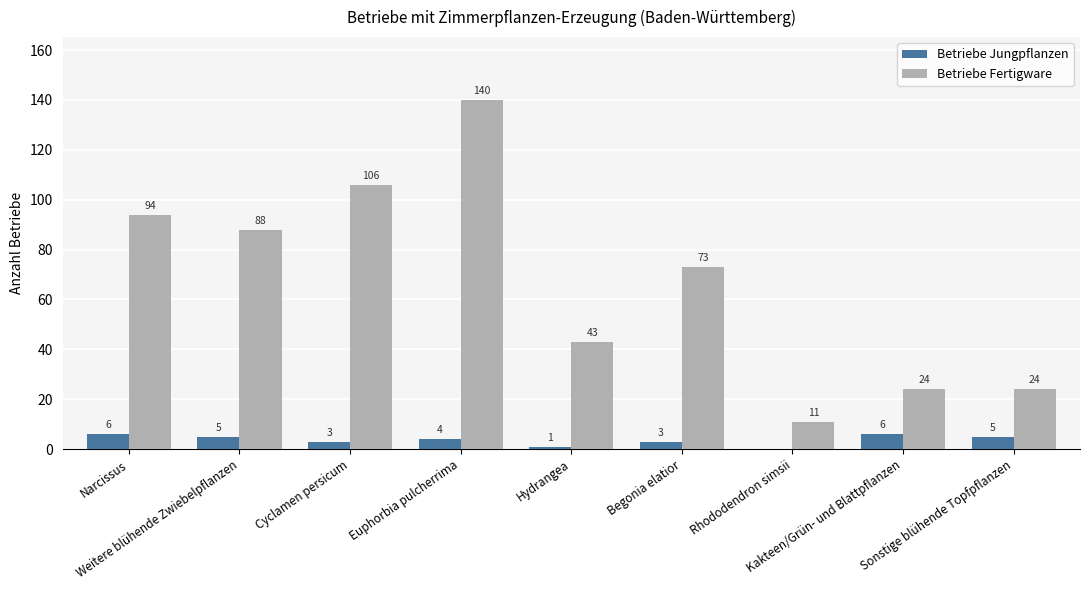

Which series has the largest total across all categories?

Betriebe Fertigware